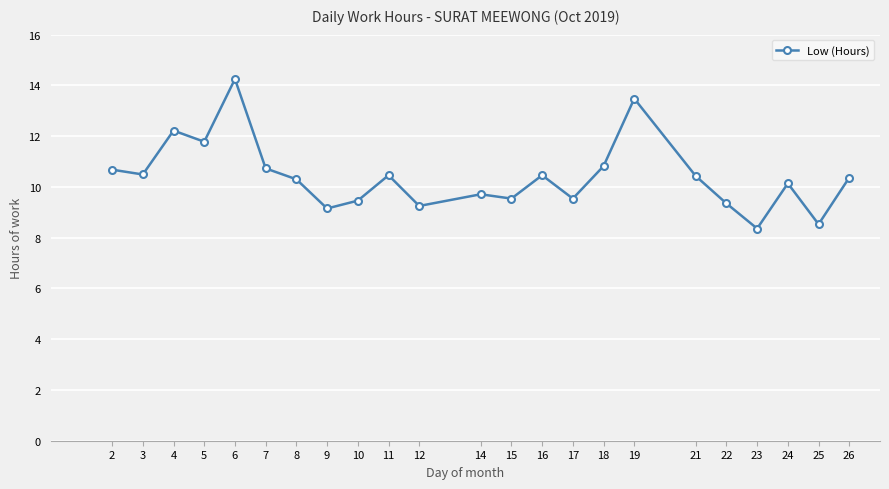

True or false: there are more than 0 points higher than both neighbors.

True